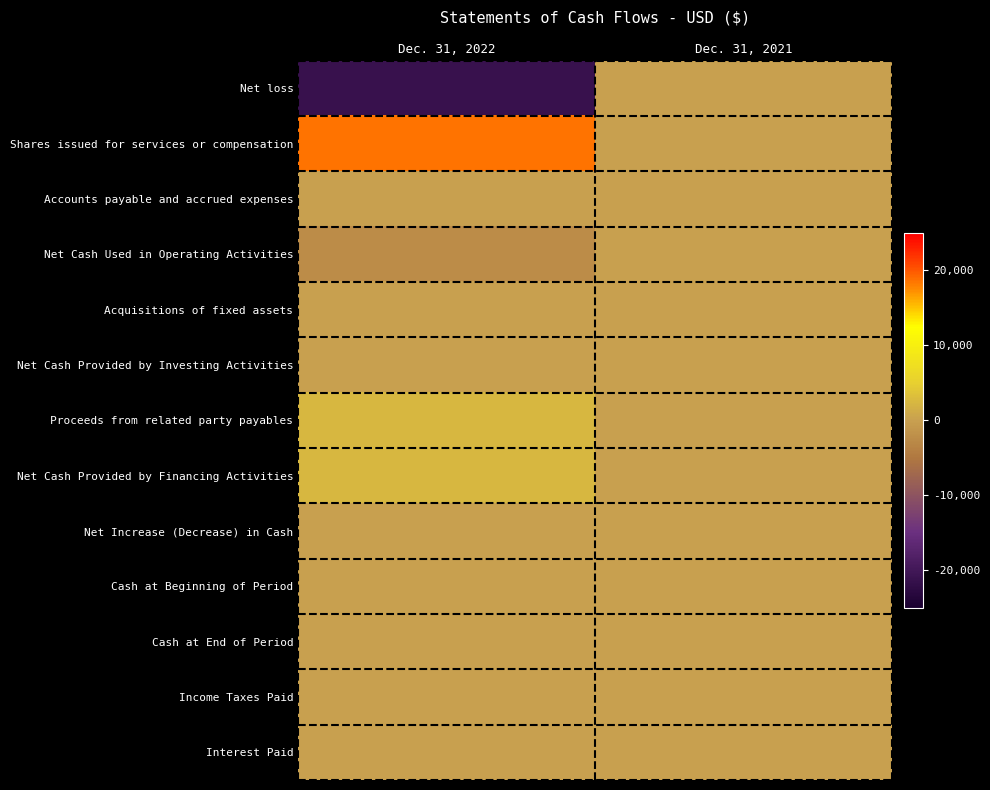

Which series has the largest range (max minus min)?

Net loss